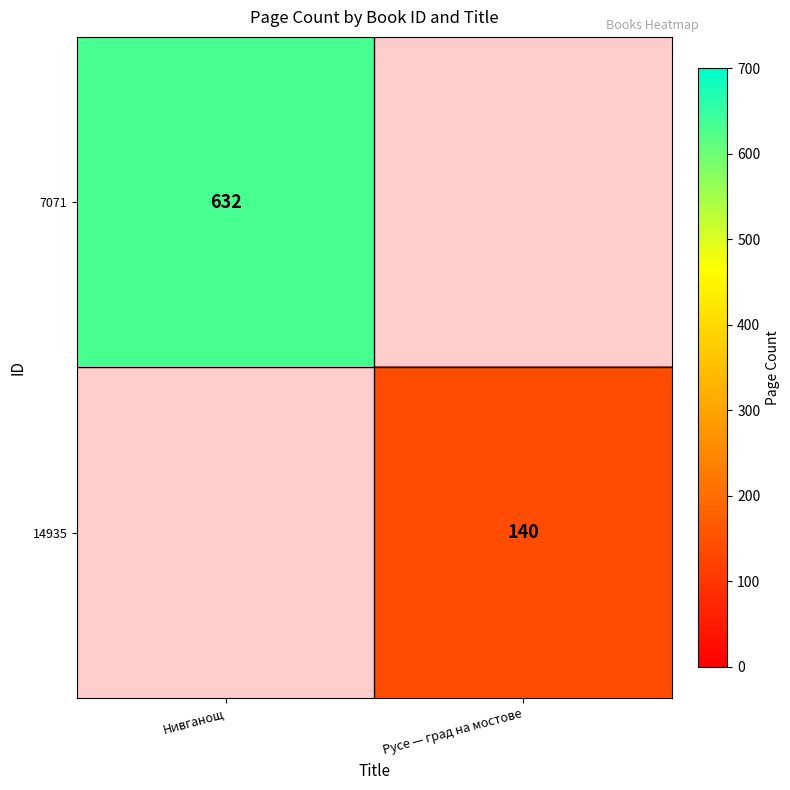

The 7071 series shows 839 at Нивганощ. True or false?

False